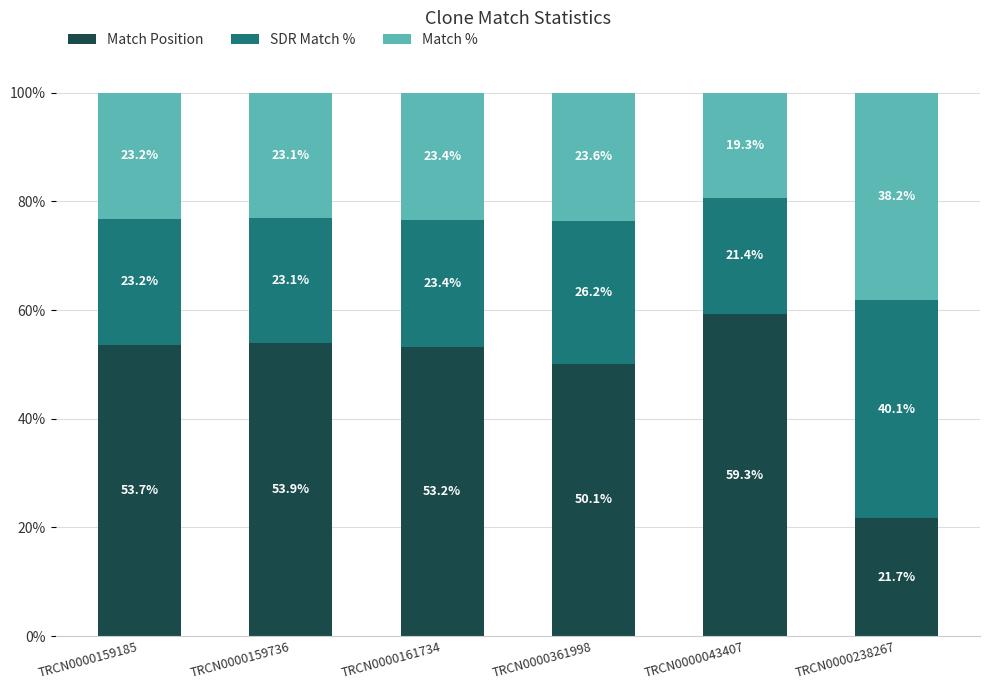

The Match Position series shows 93.3 at TRCN0000161734. True or false?

False